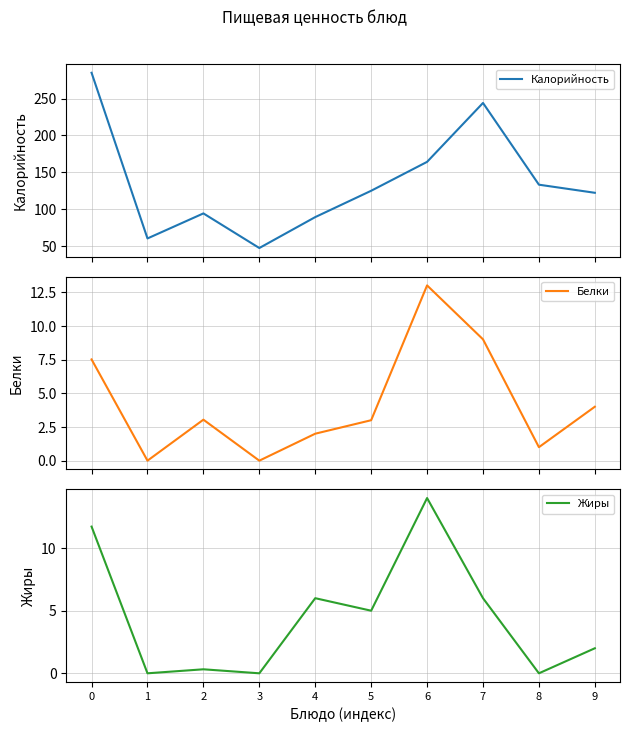

What is the difference between the second highest and minimum values in the Калорийность series?

197.0